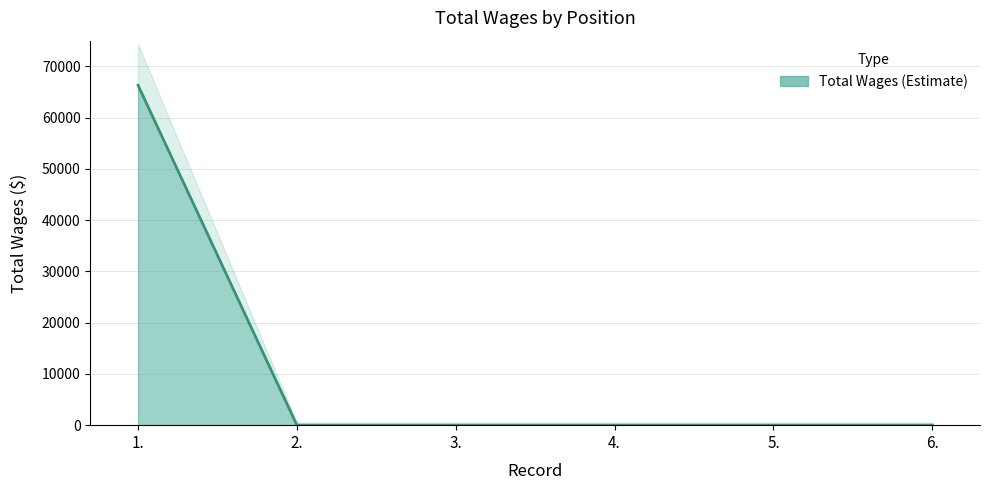

Which category has the lowest value across all series?

2.